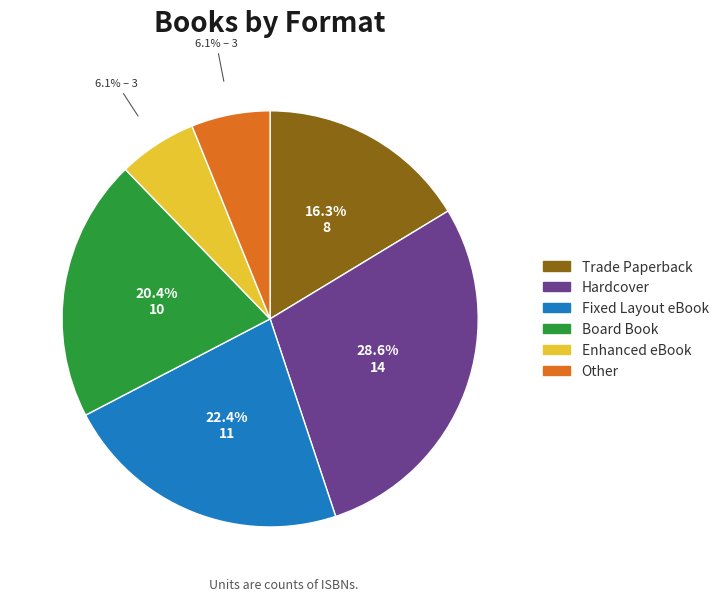

Which slice is the largest?

Hardcover